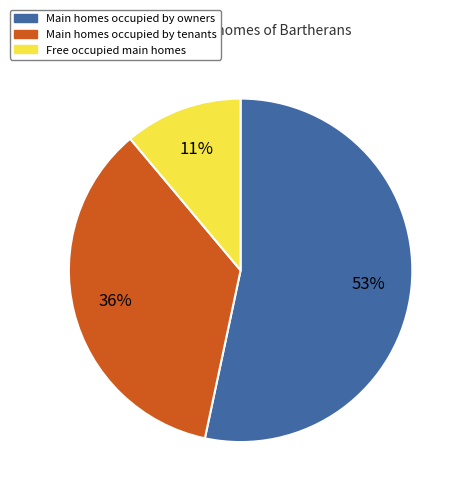

To the nearest percent, what is the difference between the largest and smallest slice percentages?

42%